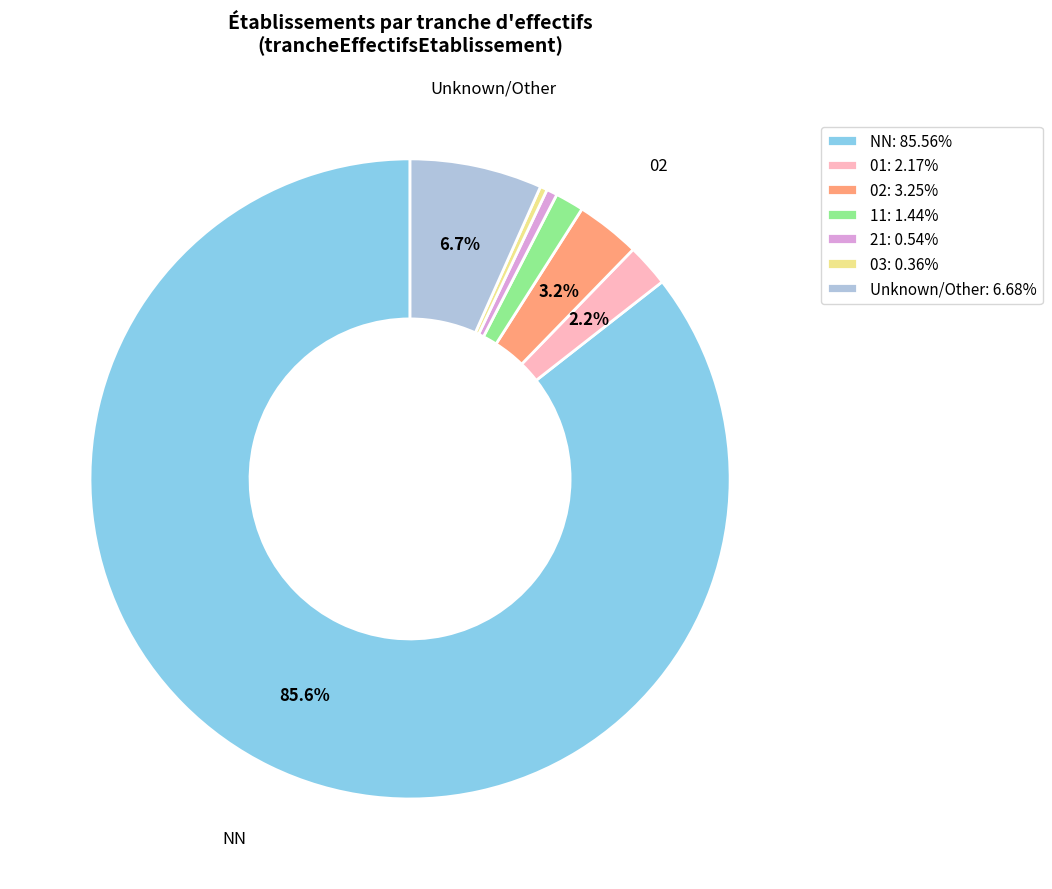

Does any single category account for the majority?

Yes